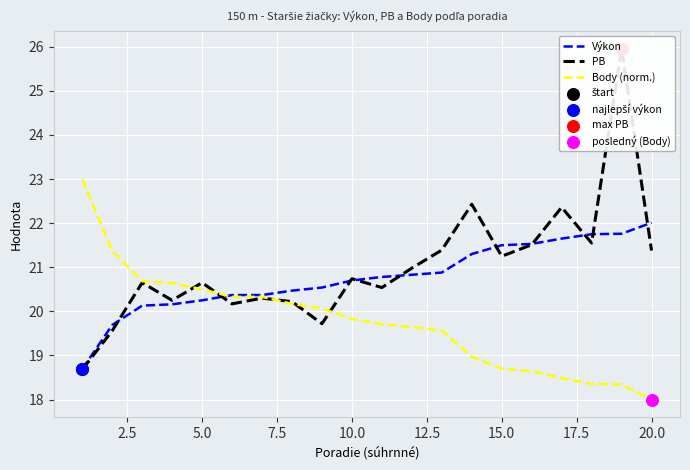

What are all the series names shown in the legend?

Výkon, PB, Body (norm.)